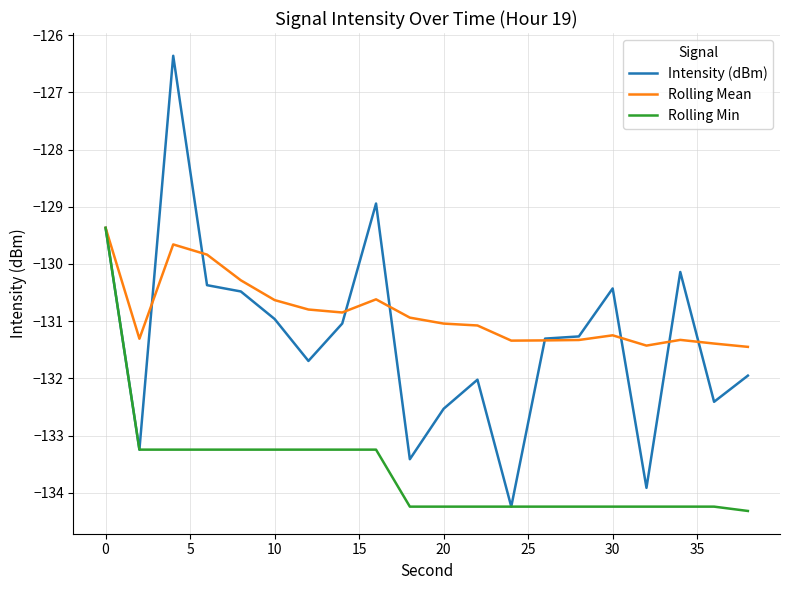

What is the difference between the second highest and minimum values in the Rolling Min series?

1.1